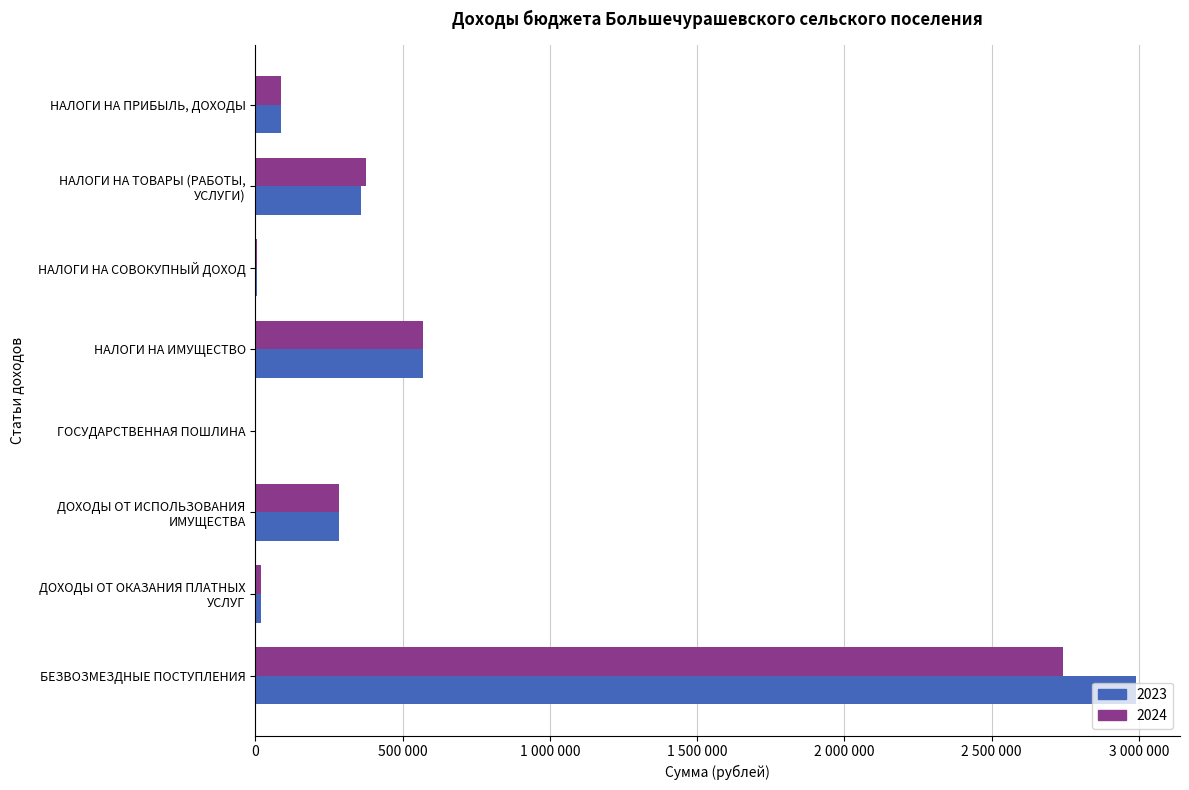

What are all the series names shown in the legend?

2023, 2024